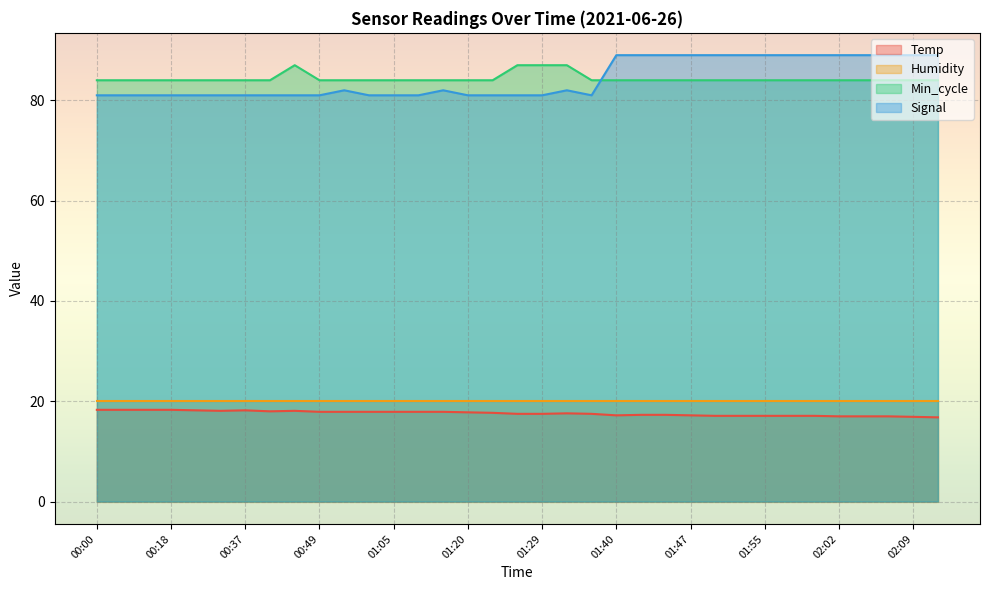

The Signal series shows 130.0 at 00:00. True or false?

False